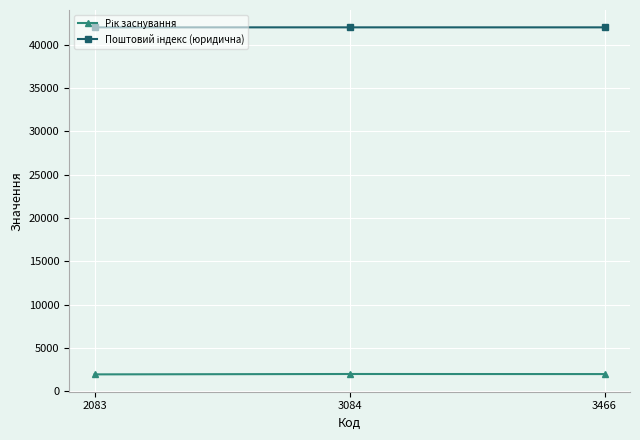

What is the greatest value displayed?

42001